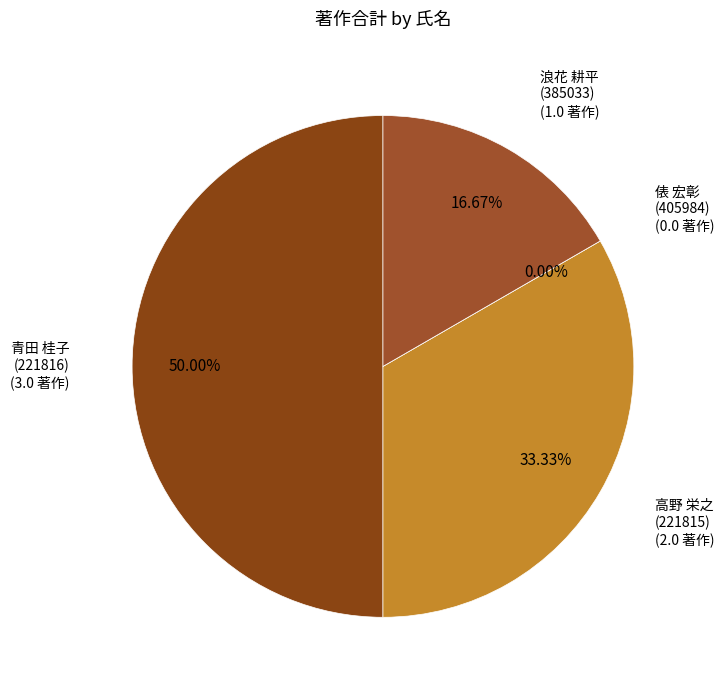

What is the smallest slice in the pie chart?

俵 宏彰
(405984)